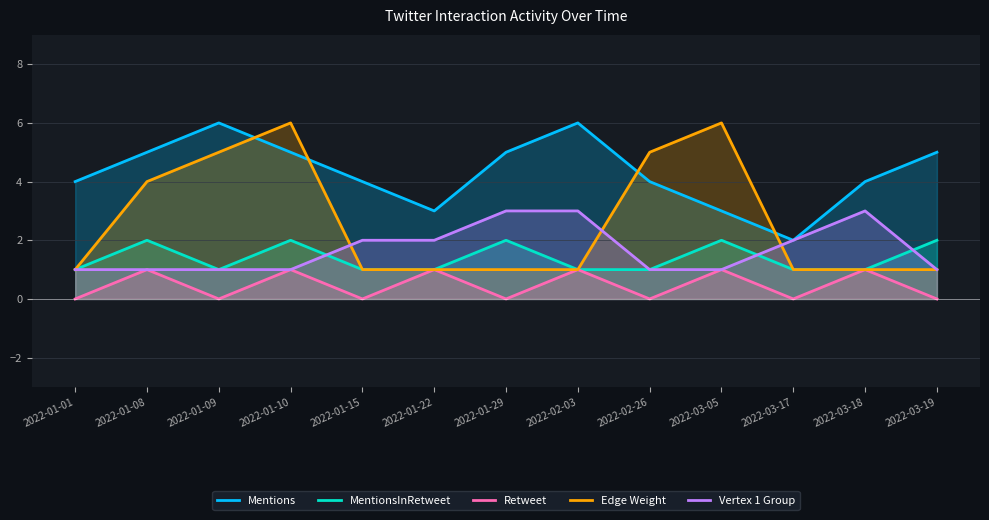

True or false: Vertex 1 Group and Mentions cross at least once.

False